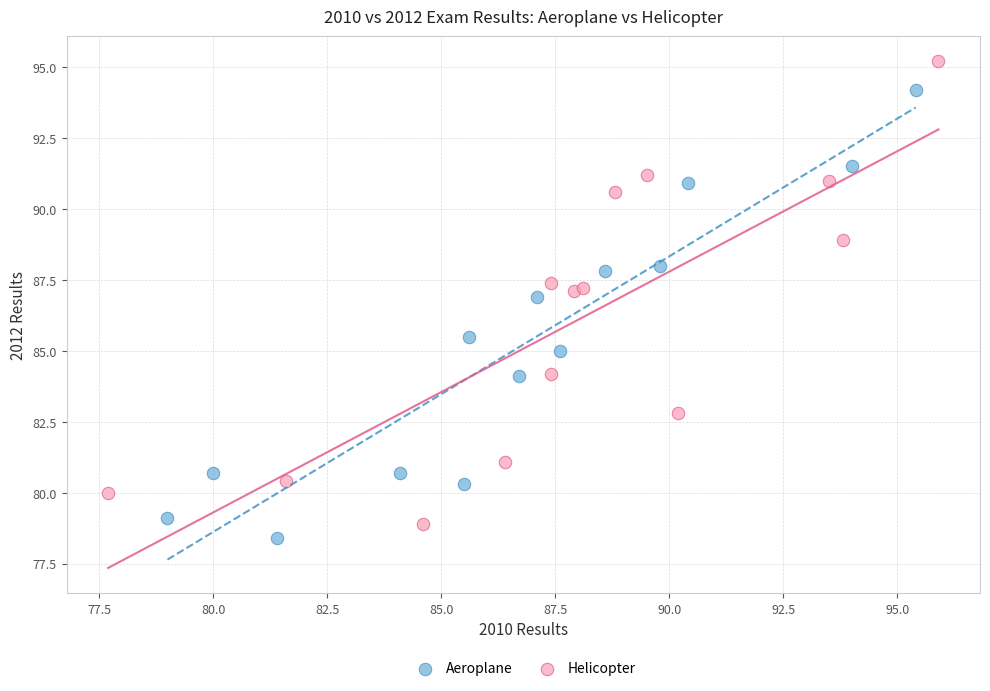

Which series contains the highest Y value?

Helicopter